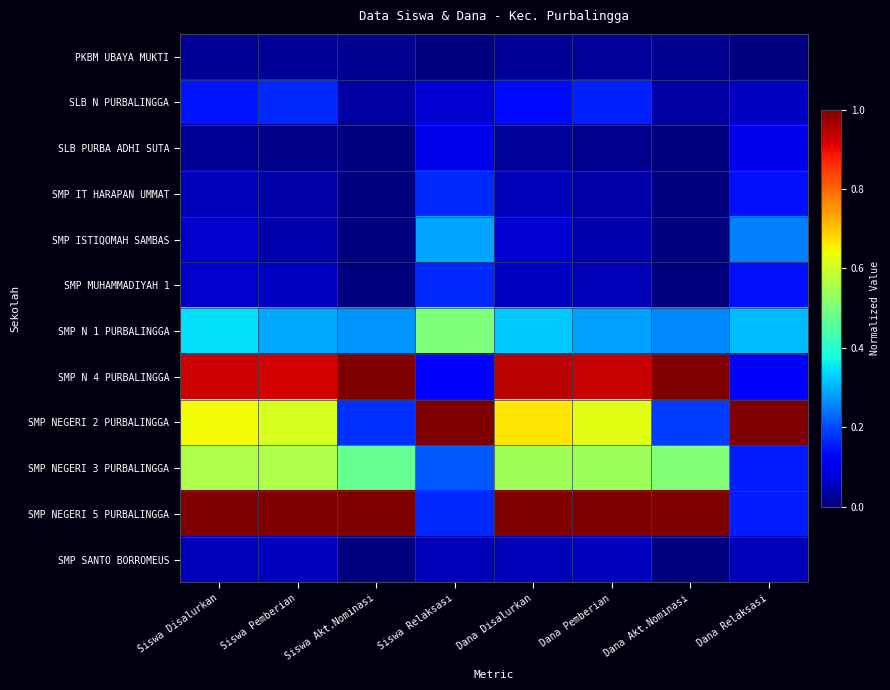

Between Dana Akt.Nominasi and Siswa Disalurkan, which is larger?

Siswa Disalurkan